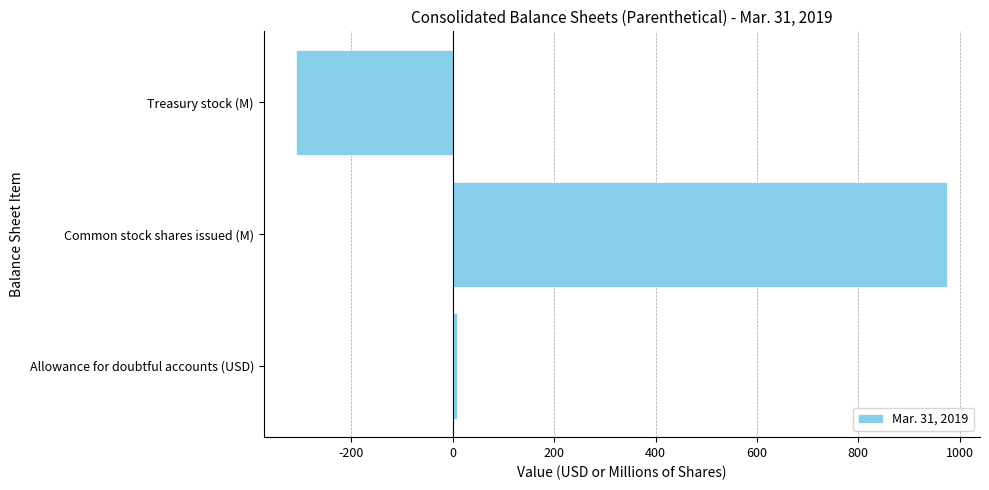

What is the average value?

225